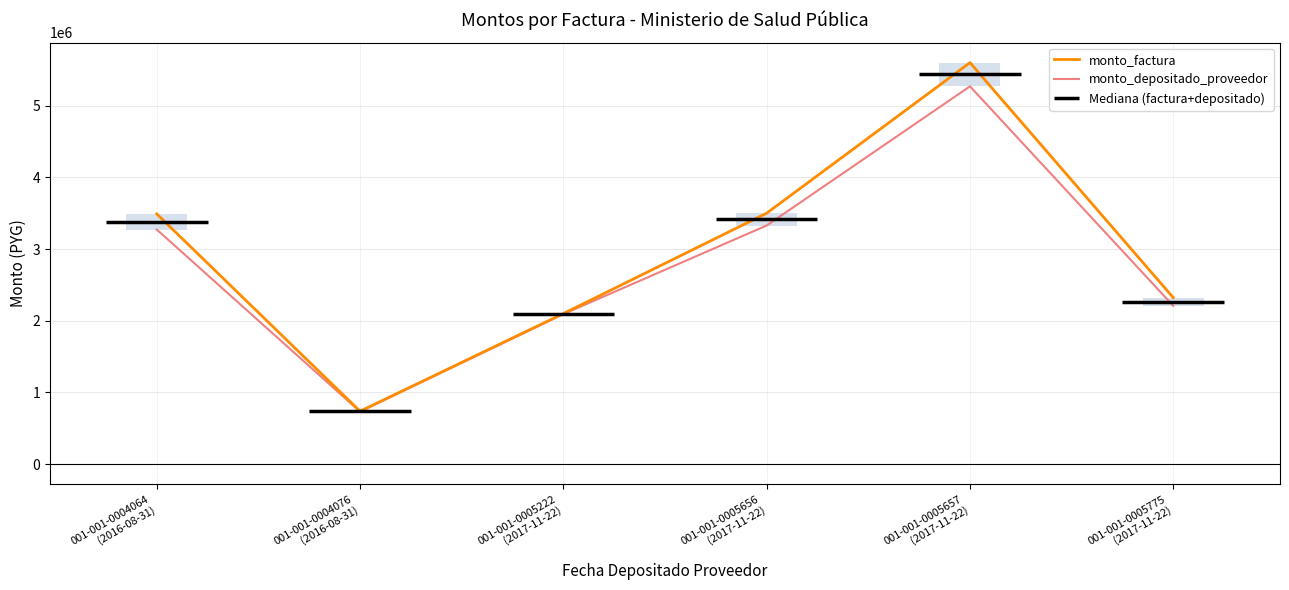

What is the label of the 2nd bar from the left?

001-001-0004076
(2016-08-31)